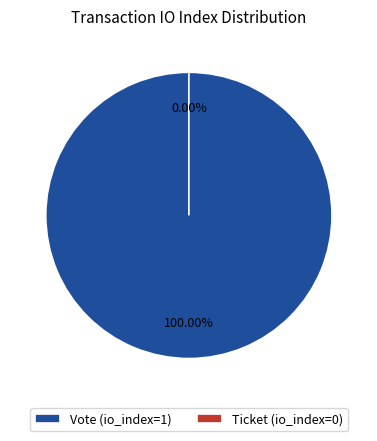

To the nearest percent, what portion does Vote (io_index=1) represent?

100%